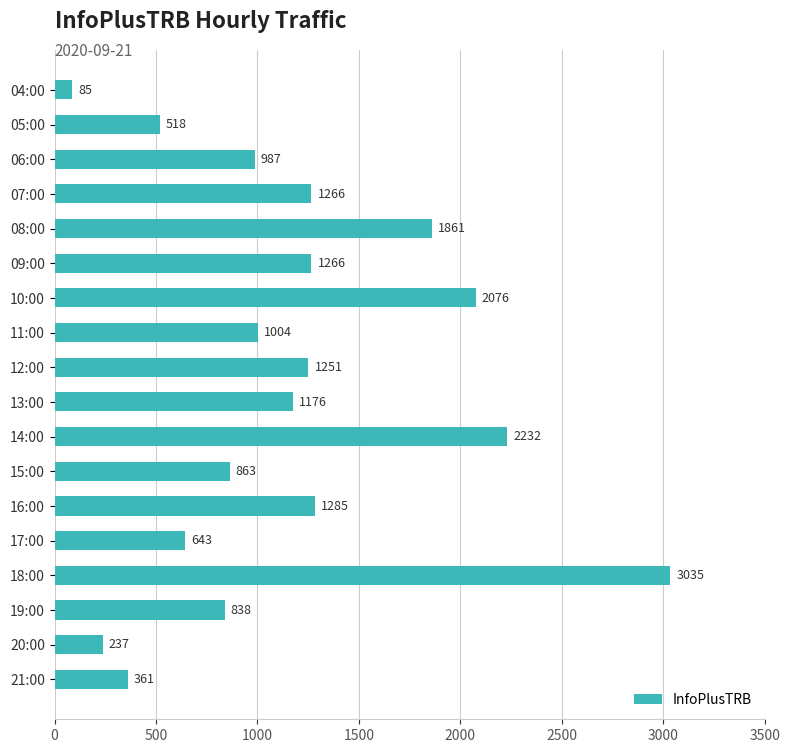

What is the average value?

1166